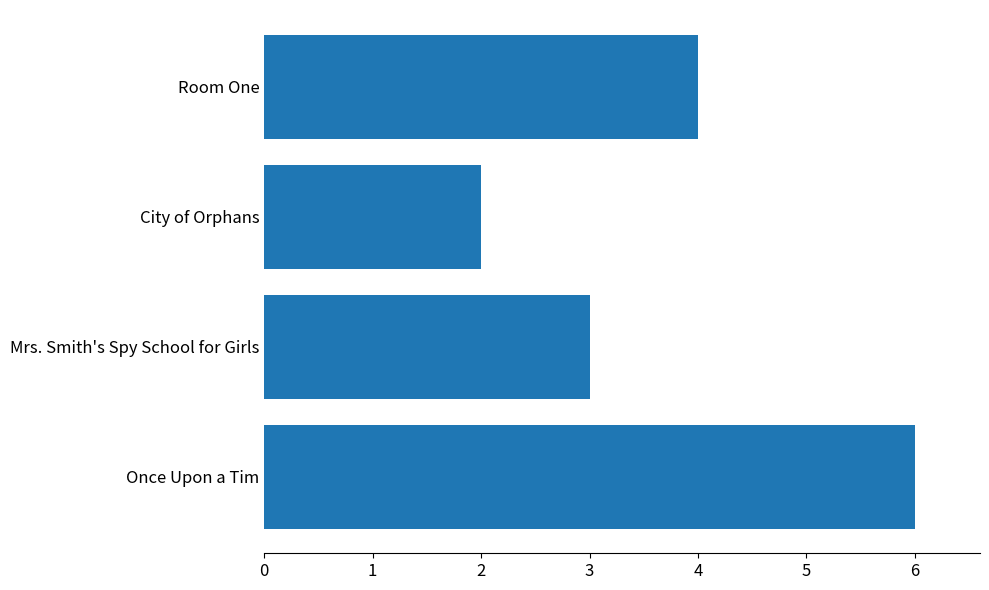

What is the smallest value displayed?

2